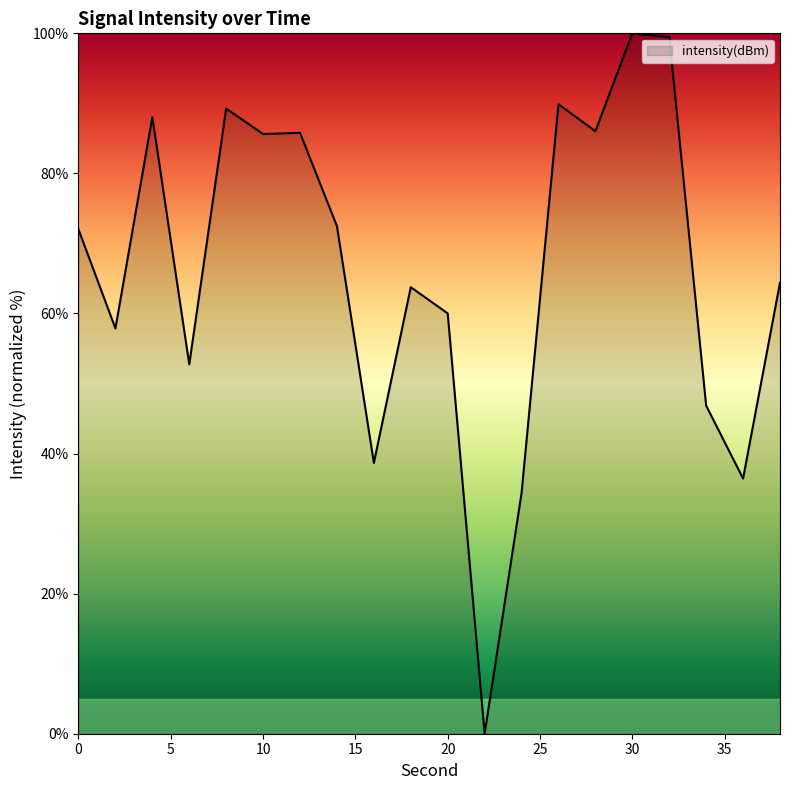

What is the difference between the maximum and minimum values?

100.0